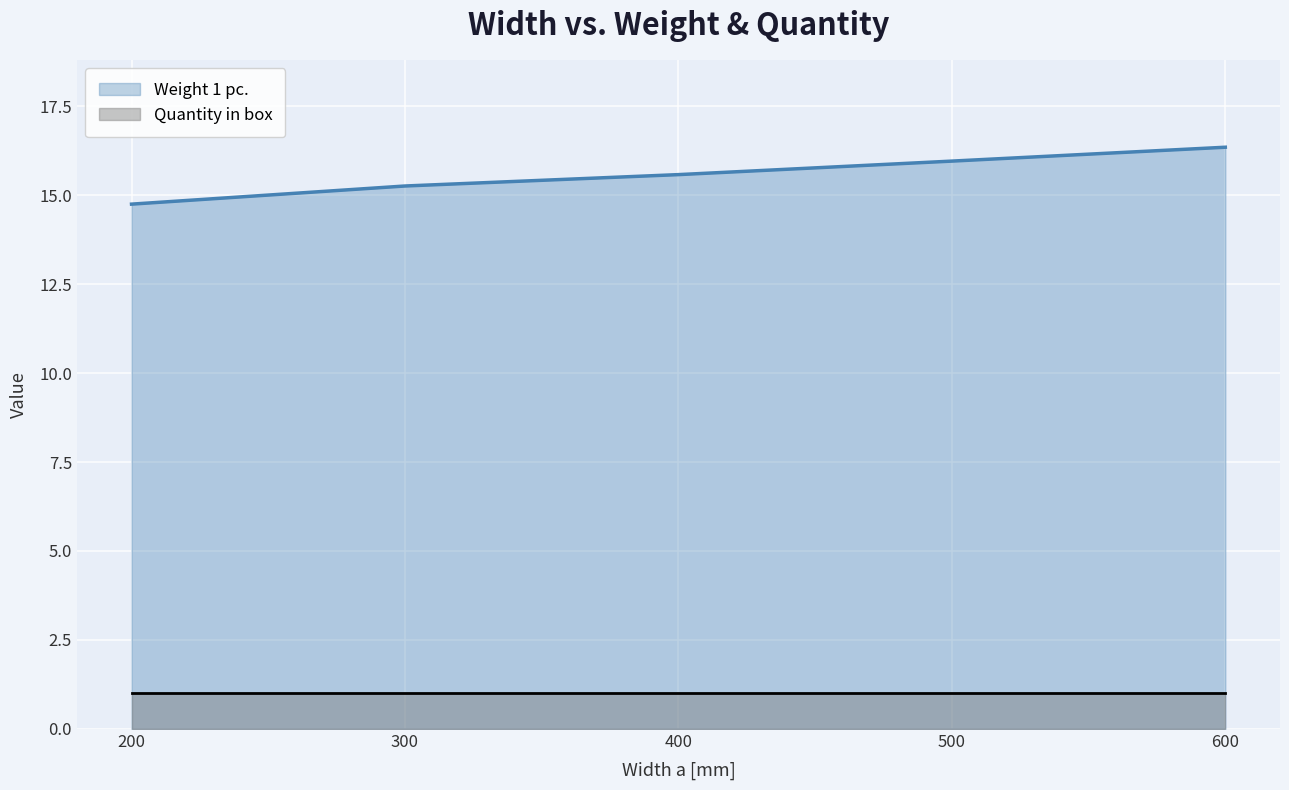

How many lines are shown in the chart?

2